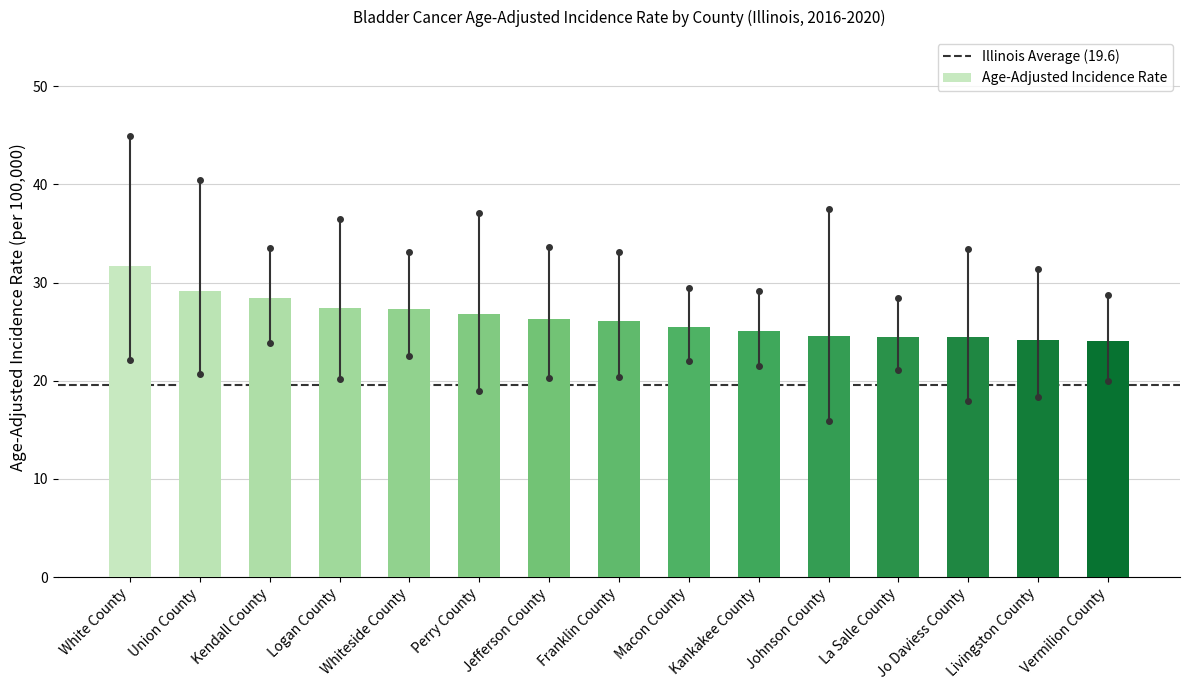

What is the difference between the values at Macon County and Kendall County?

2.9